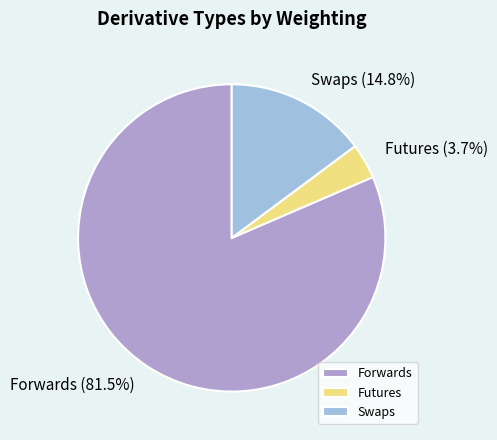

What portion of the pie excludes Forwards?

18.5%